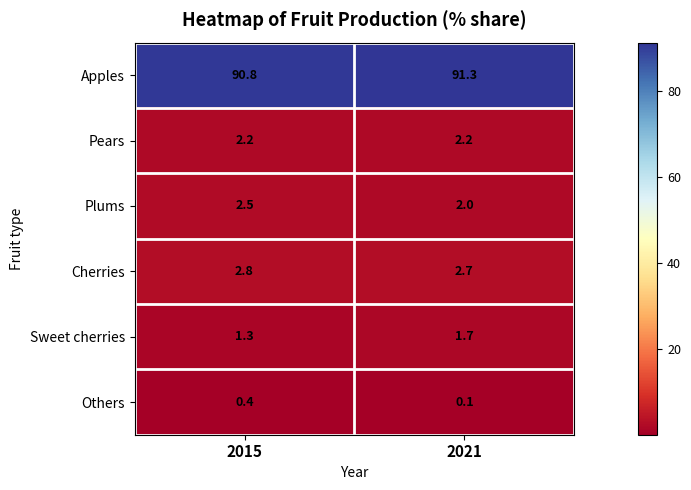

At which category does the chart reach its minimum across all series?

2021